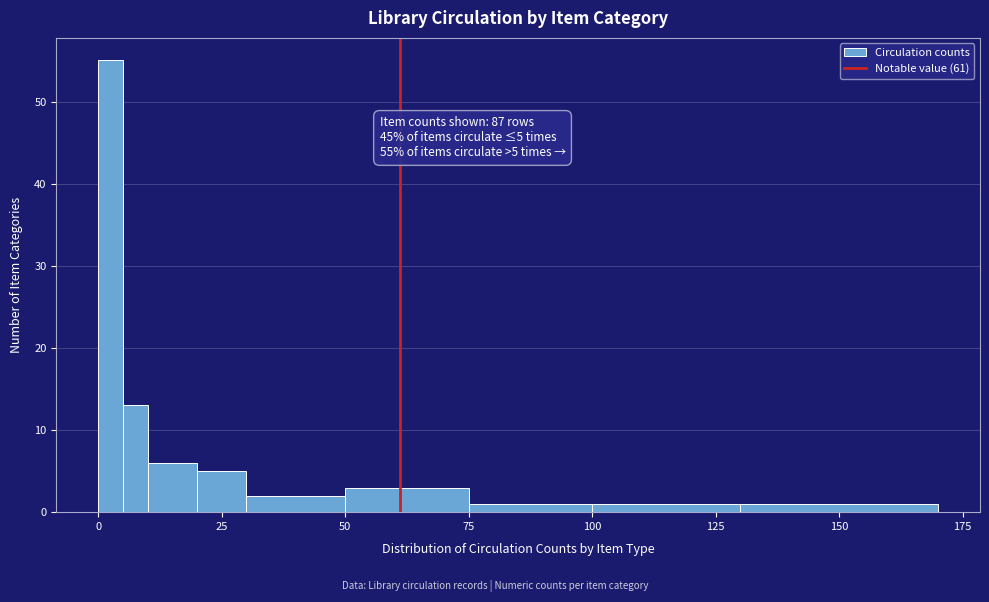

Around what value on the x-axis is the tallest bar? Give the approximate position of its centre, as read against the axis.

5